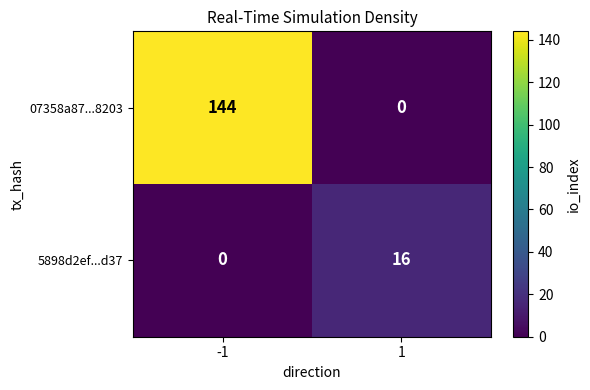

List the labels in order of 5898d2ef...d37 value, smallest first.

-1, 1